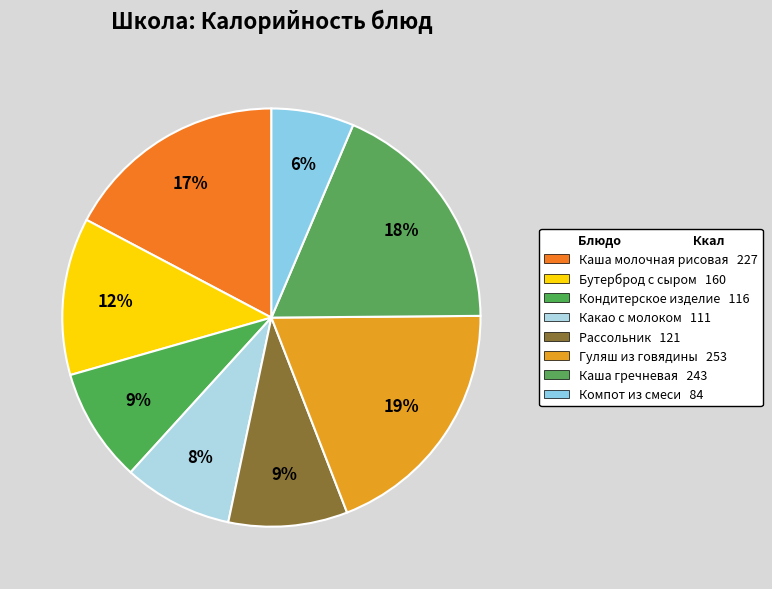

To the nearest percent, what is the difference between the largest and smallest slice percentages?

13%